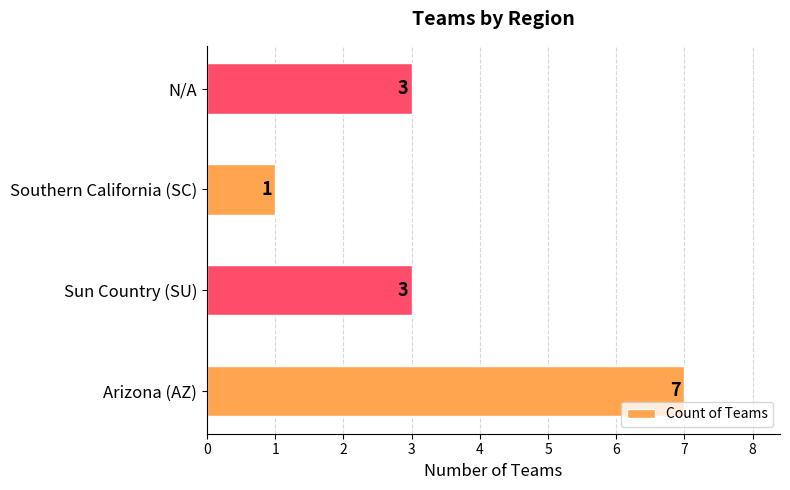

Which has a higher value, N/A or Arizona (AZ)?

Arizona (AZ)